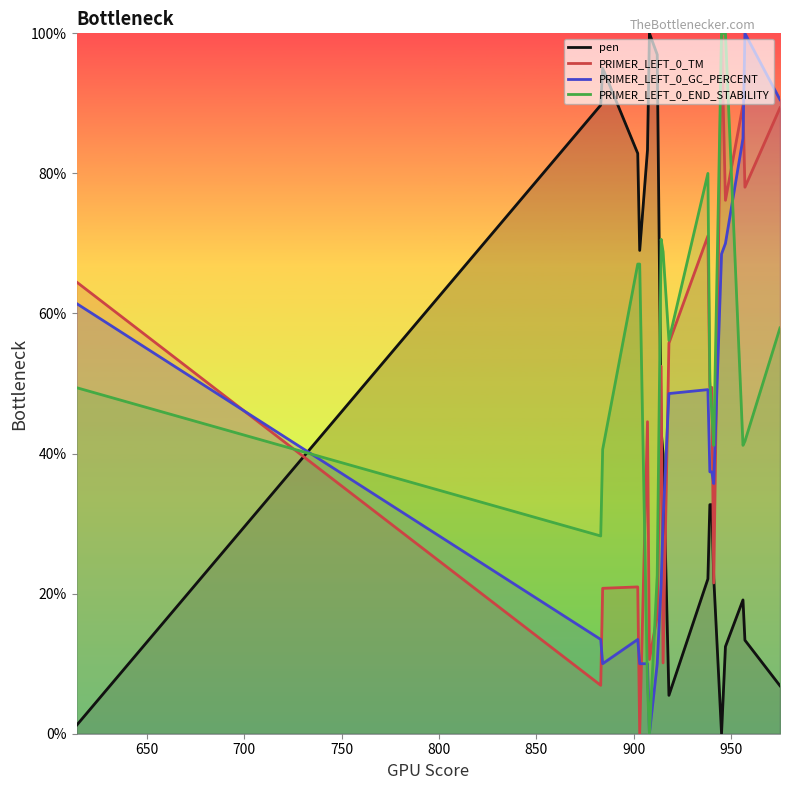

What is the highest value of the PRIMER_LEFT_0_TM series?

100.0